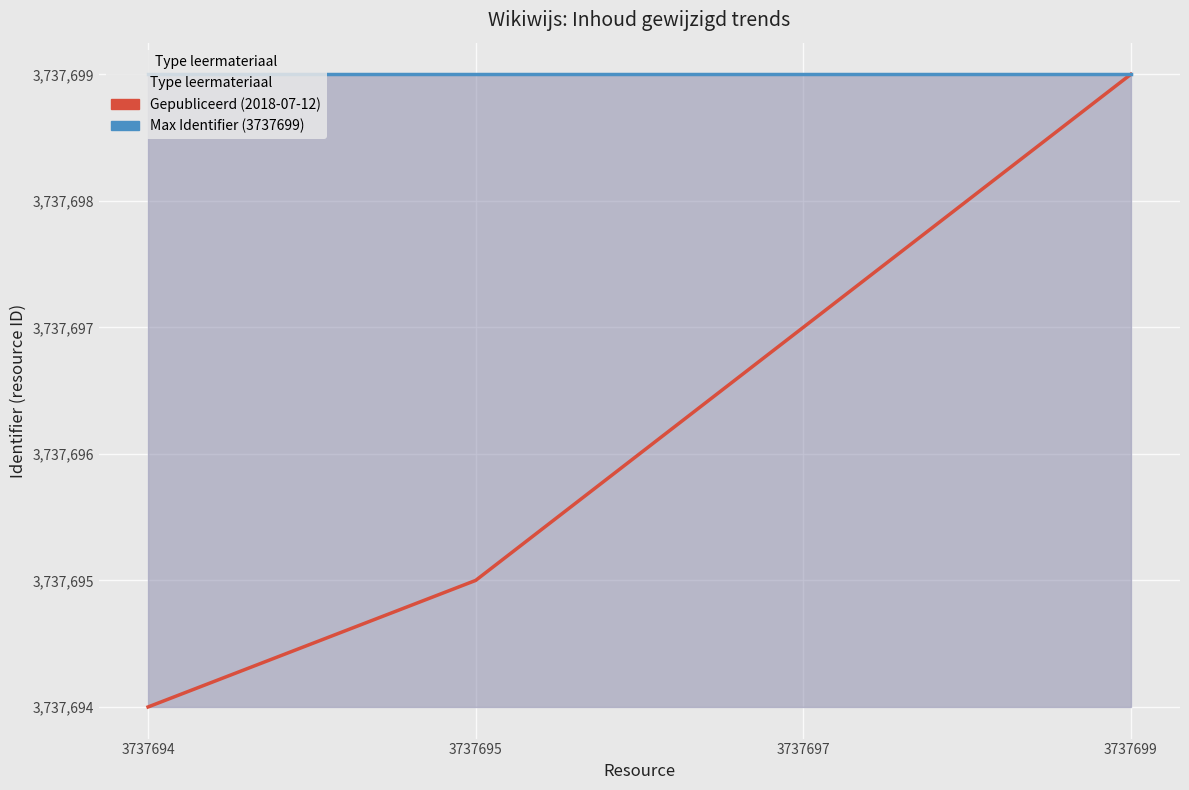

What is the difference between the Gepubliceerd (2018-07-12) values at 3737699 and 3737694?

5